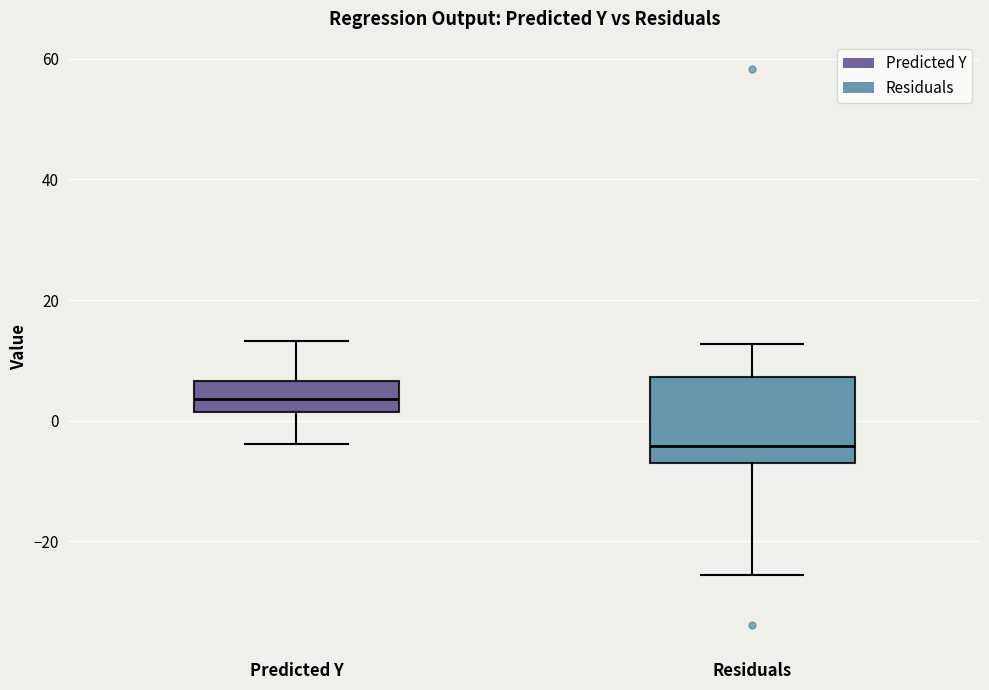

Which box is the tallest, from its lower edge to its upper edge?

Residuals